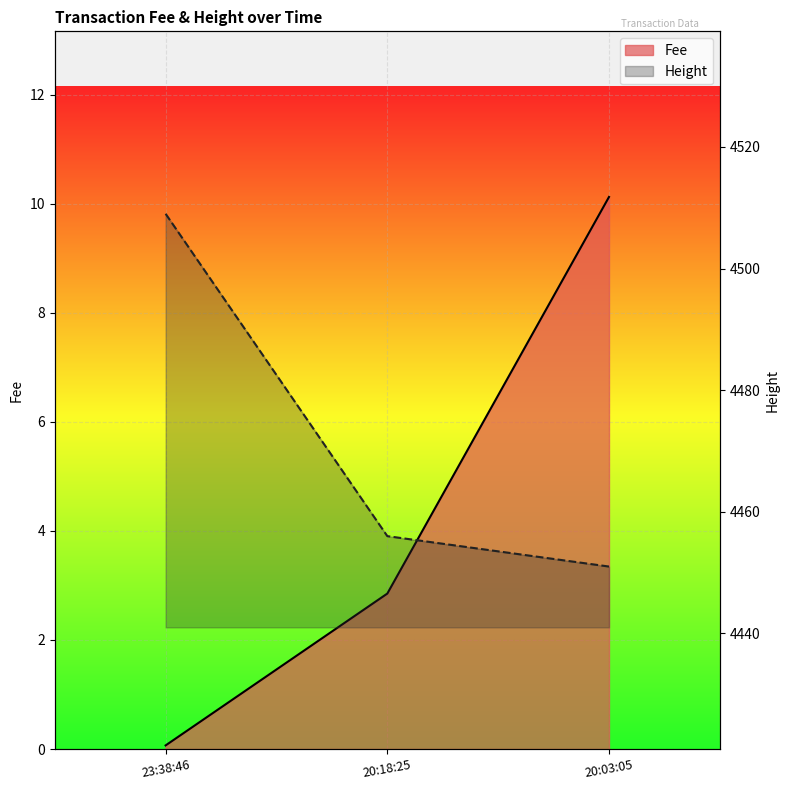

List the labels in order of Fee value, smallest first.

23:38:46, 20:18:25, 20:03:05